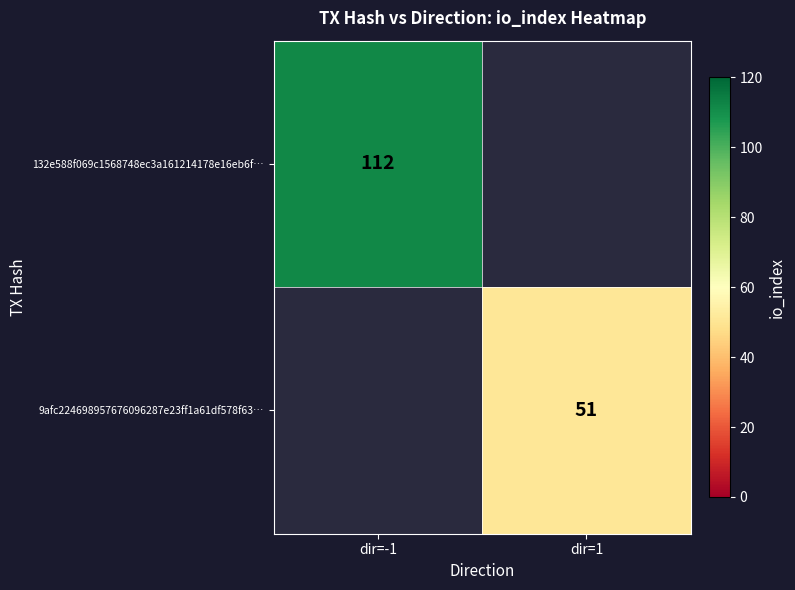

The value of 132e588f069c1568748ec3a161214178e16eb6f… at dir=-1 is 64. True or false?

False